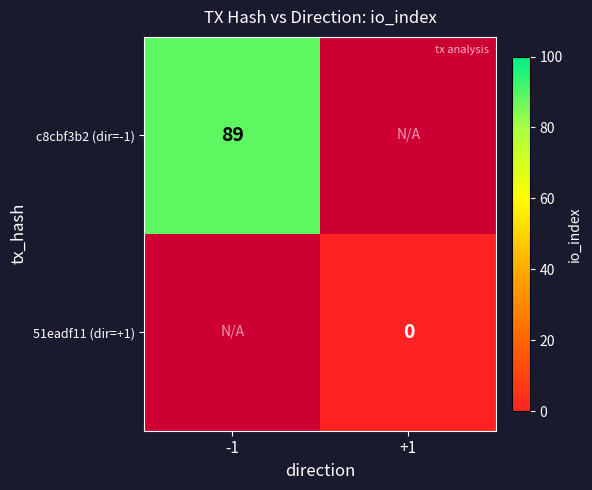

Is it true that c8cbf3b2 (dir=-1) equals 144 at -1?

False